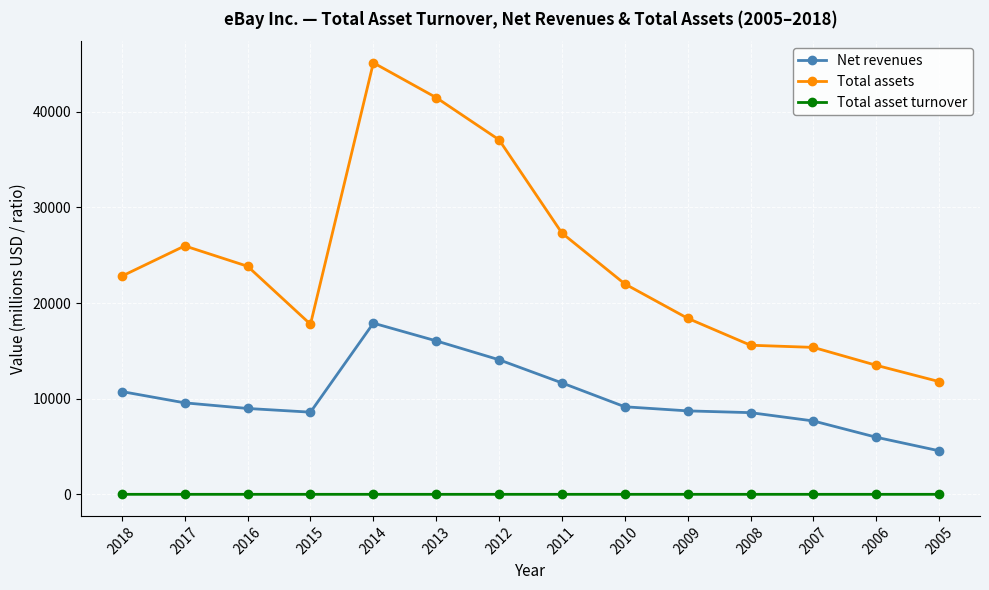

Rank the series by their maximum value, from highest to lowest.

Total assets, Net revenues, Total asset turnover